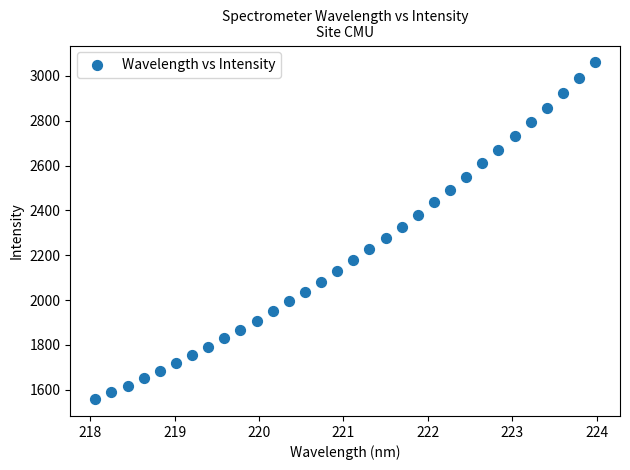

What is the range of X values (max minus min)?

5.9